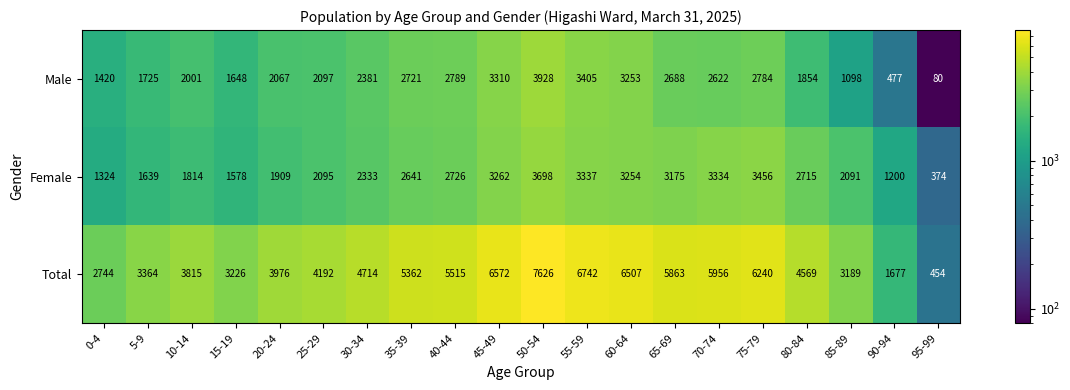

At which category is the sum across all series the highest?

50-54